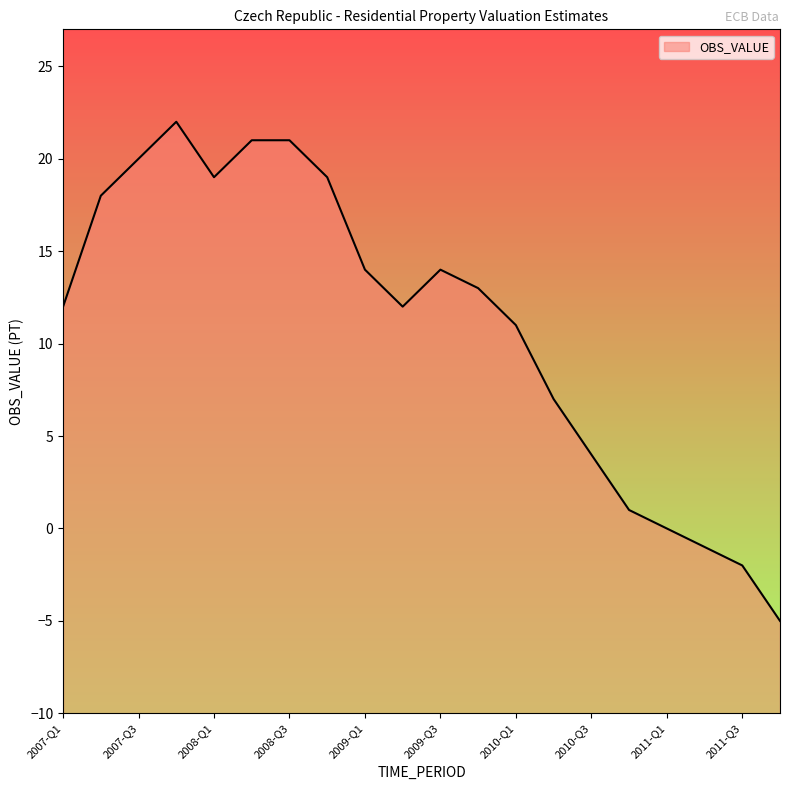

What is the value of the 12th point from the left?

13